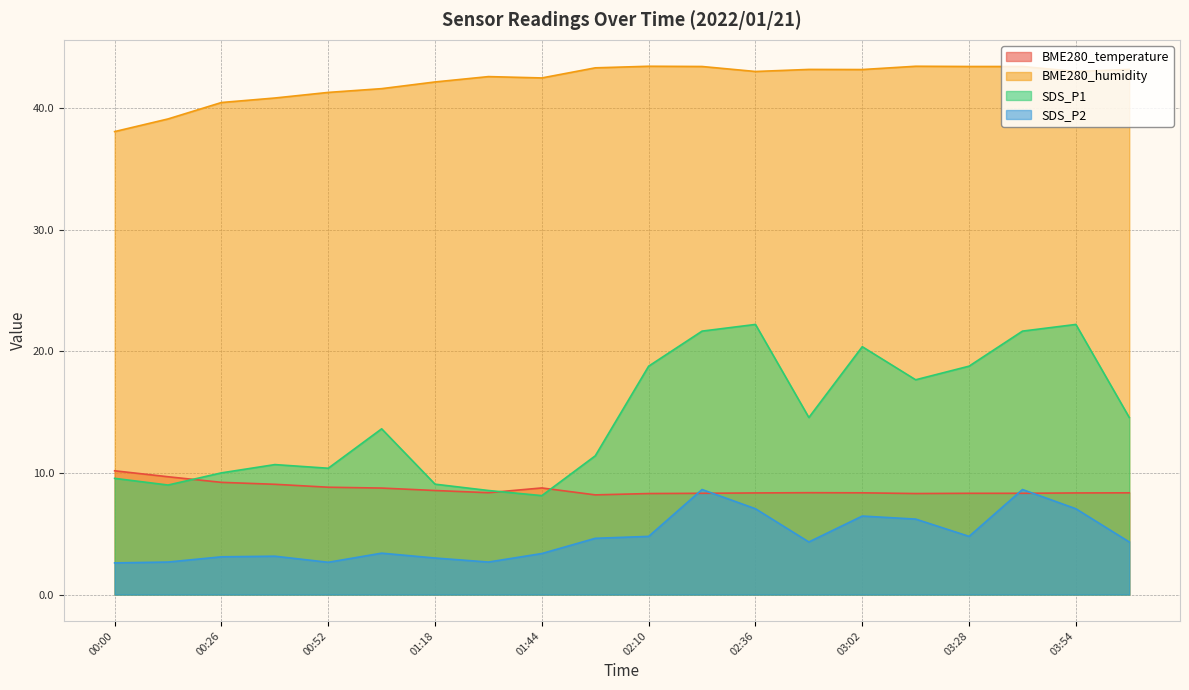

Which label corresponds to the smallest value in the chart?

00:00